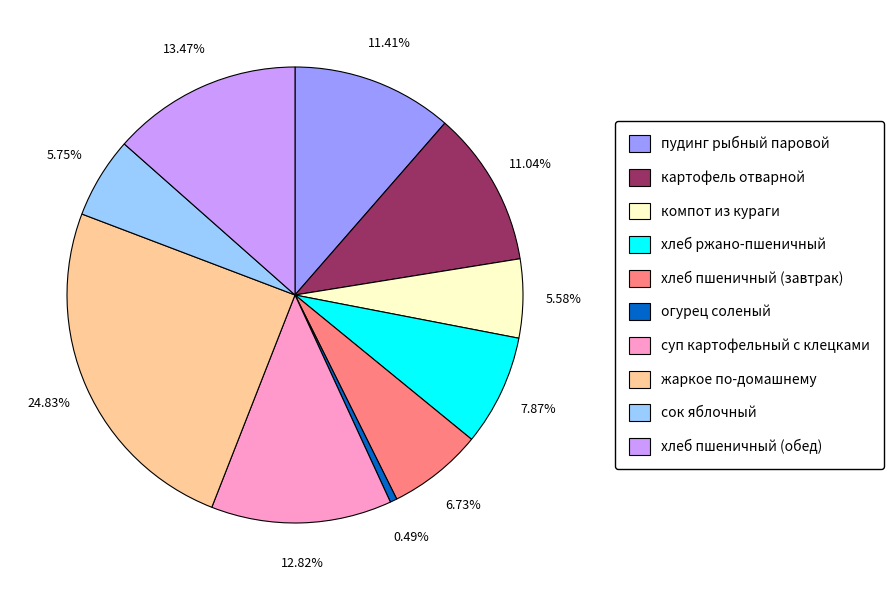

The пудинг рыбный паровой slice represents 11% of the pie. True or false?

True